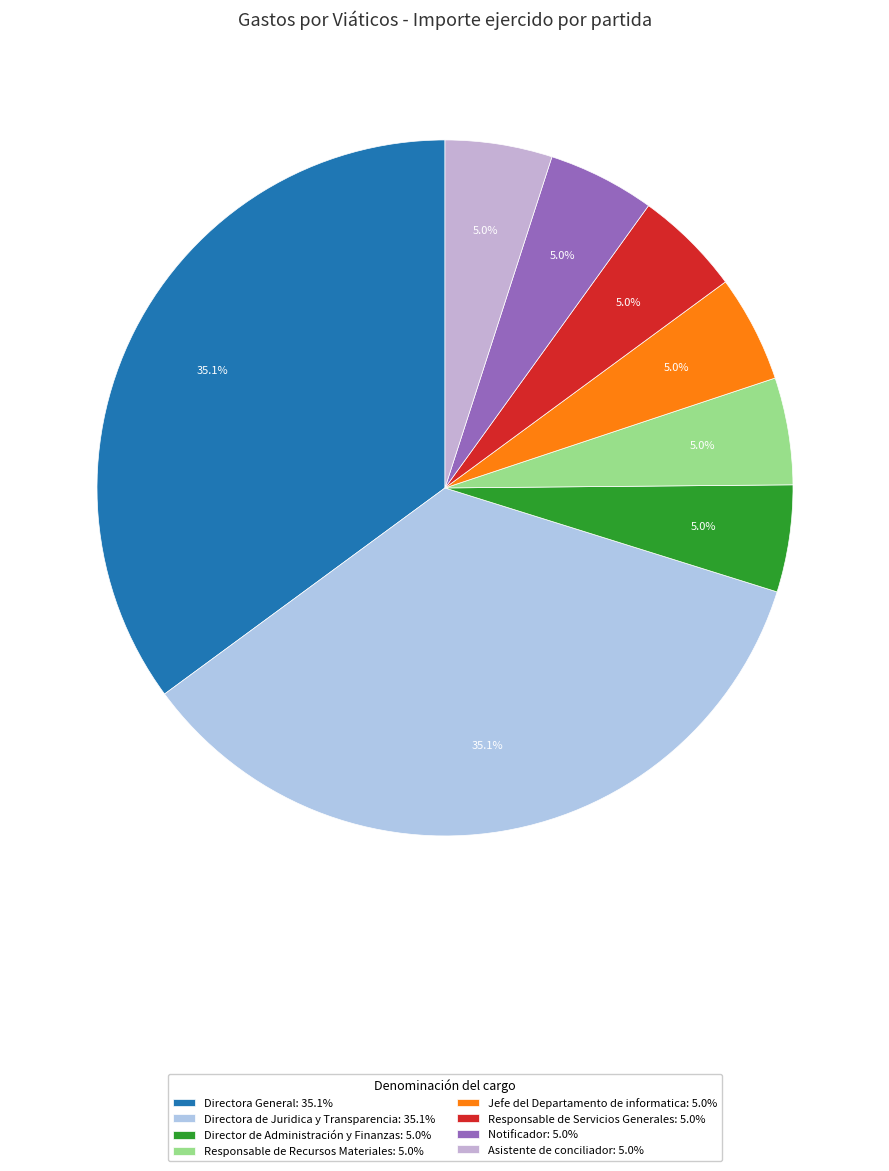

Rank the categories by value from lowest to highest.

Director de Administración y Finanzas, Responsable de Recursos Materiales, Jefe del Departamento de informatica, Responsable de Servicios Generales, Notificador, Asistente de conciliador, Directora General, Directora de Juridica y Transparencia